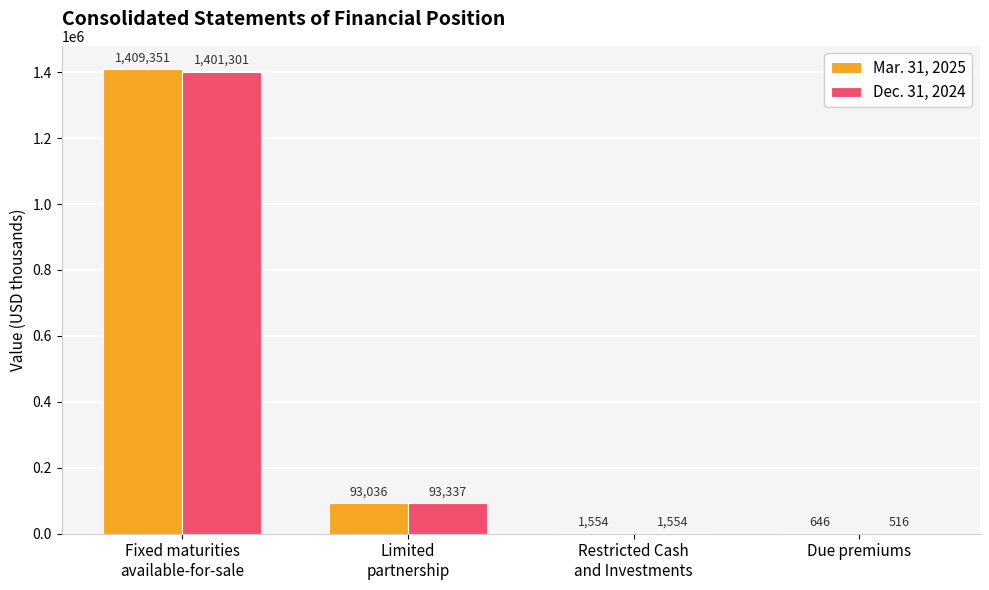

Reading left to right, what are all the values shown in this chart?

Mar. 31, 2025: 1409351	93036	1554	646
Dec. 31, 2024: 1401301	93337	1554	516